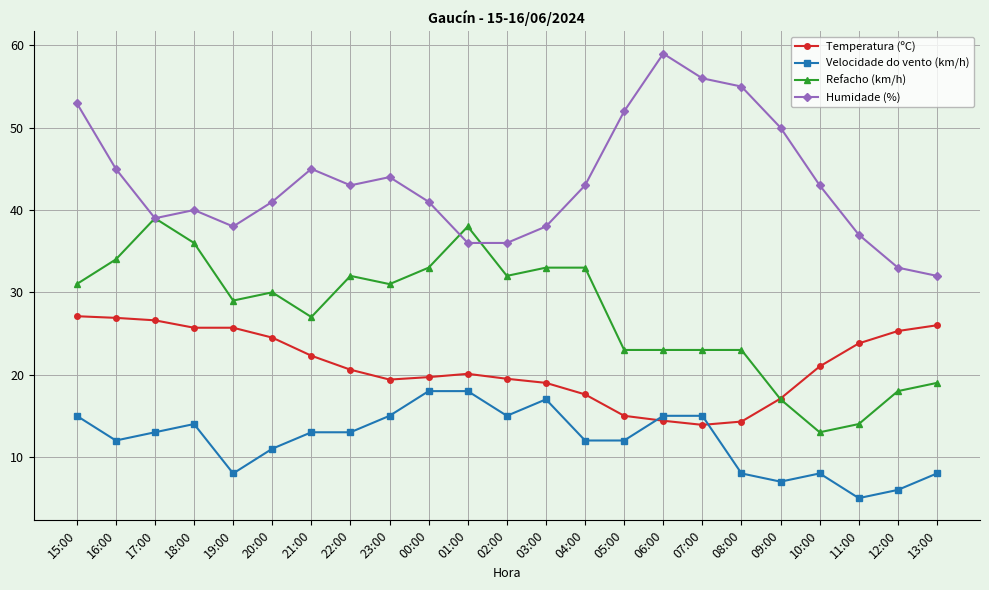

List the series in order of their peak value, lowest first.

Velocidade do vento (km/h), Temperatura (ºC), Refacho (km/h), Humidade (%)